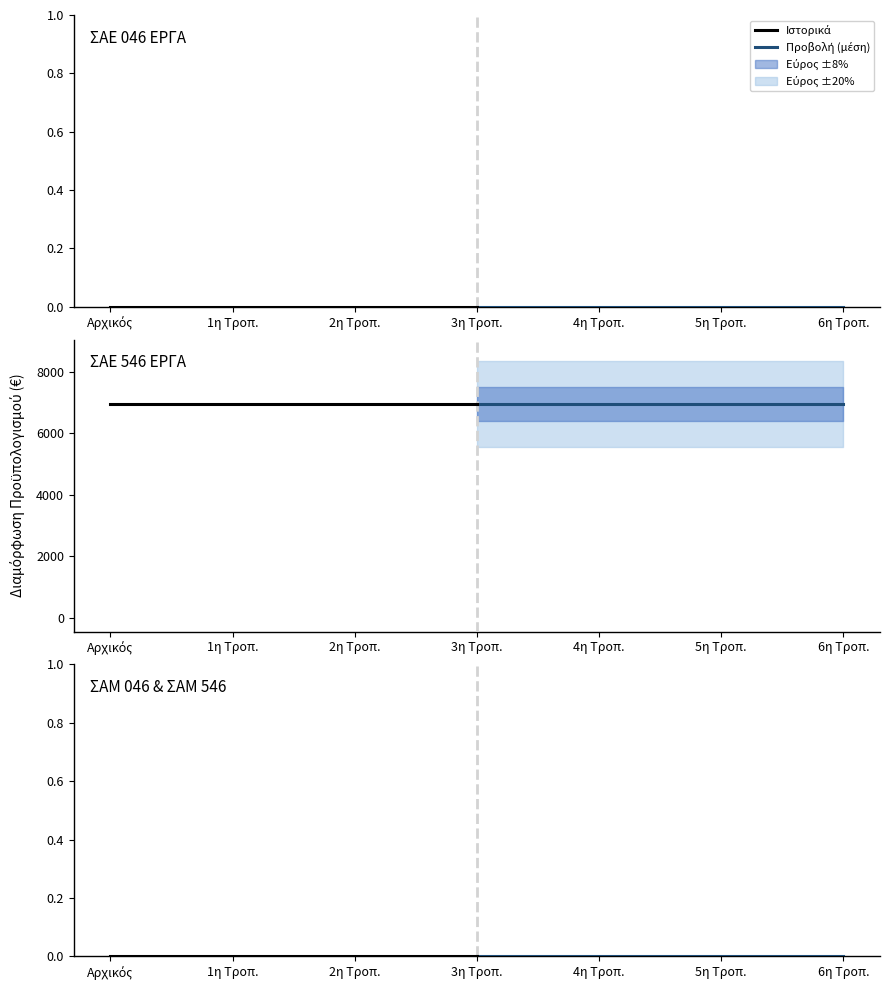

The value of ΕΣΟΔΑ - ΔΙΑΜΟΡΦΩΣΗ (ΤΑΜΕΙΑΚΟ ΥΠΟΛΟΙΠΟ) at 9329ξ is -4139.4. True or false?

False